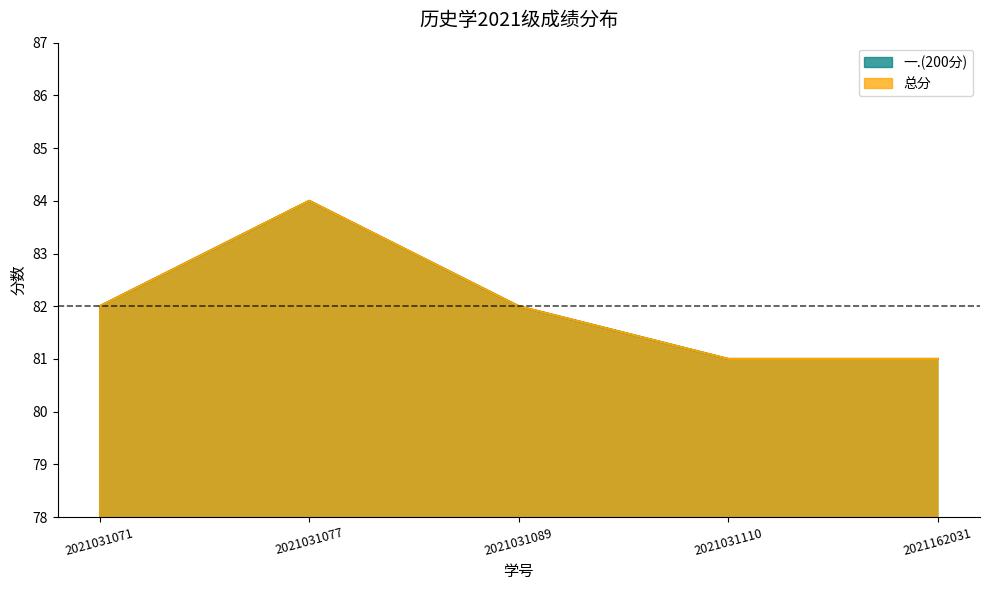

What is the sum of the 总分 values at 2021031089 and 2021031071?

164